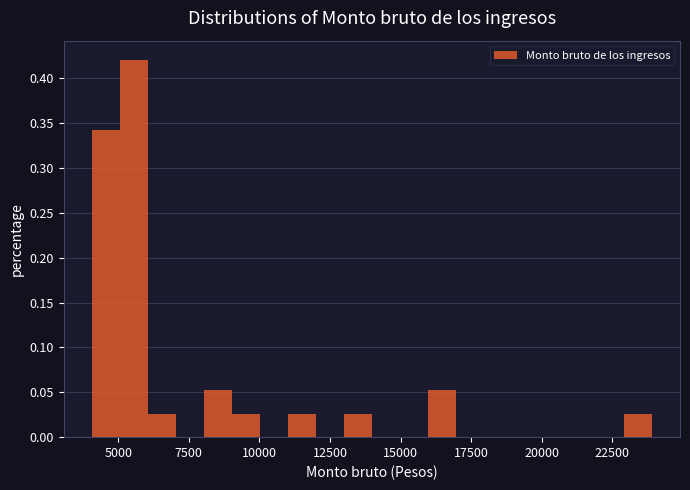

Read against the x-axis, roughly where is the centre of the tallest bar?

5500